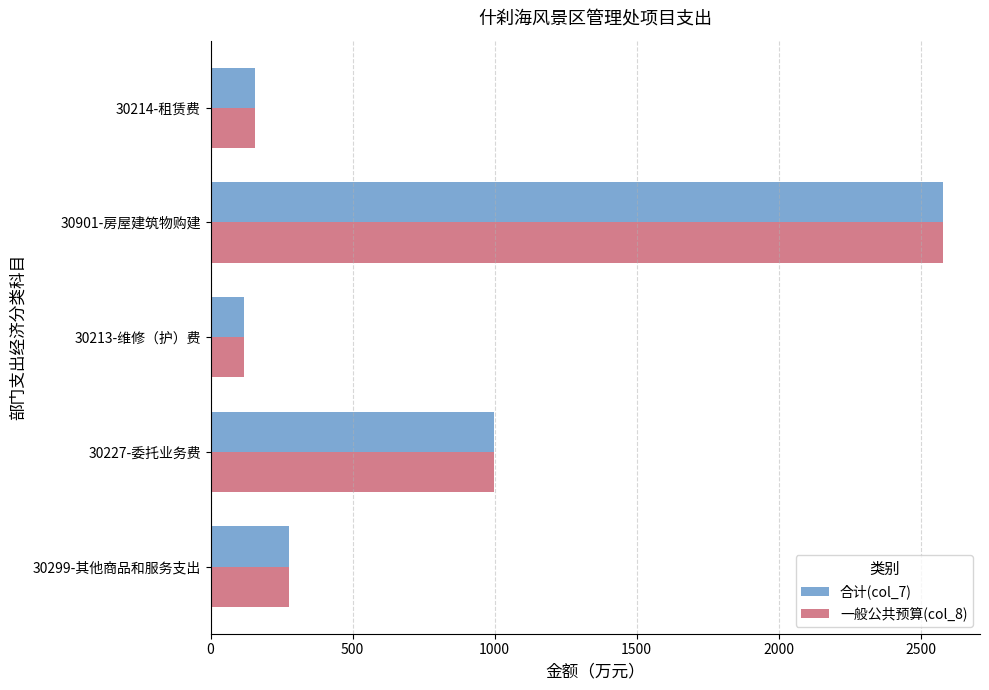

What is the total value across all series at 30227-委托业务费?

1998.5